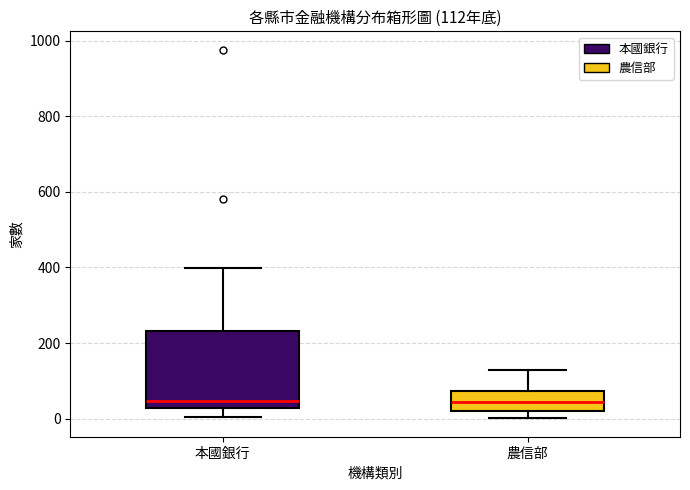

Comparing the boxes themselves (not the whiskers), which one is the tallest?

本國銀行